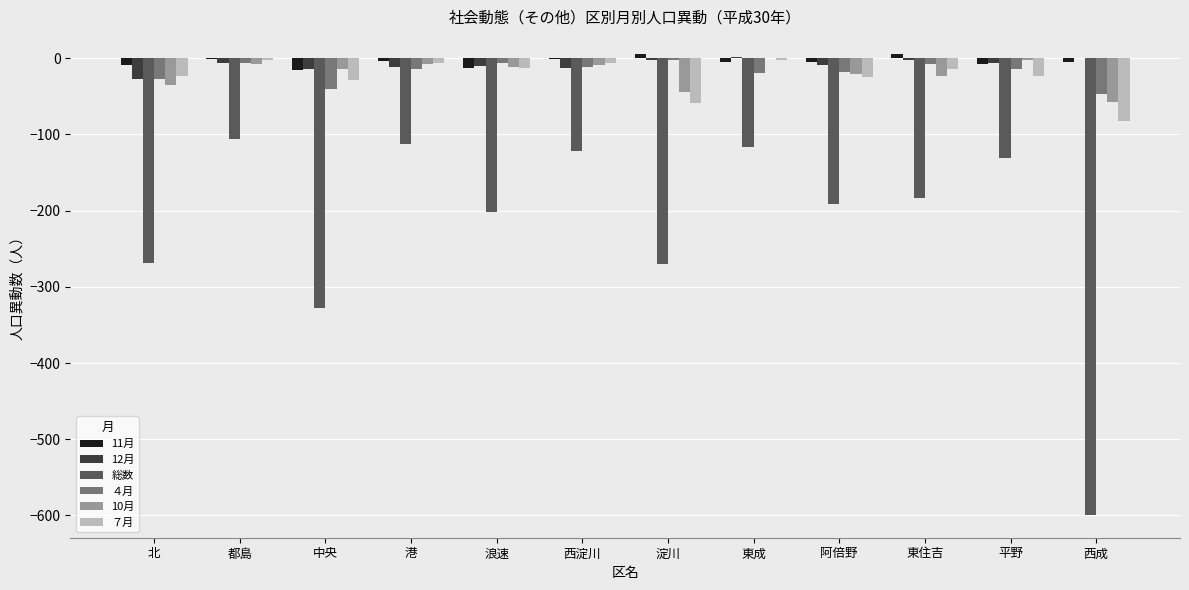

True or false: 総数 has a value of -33 at 平野.

False